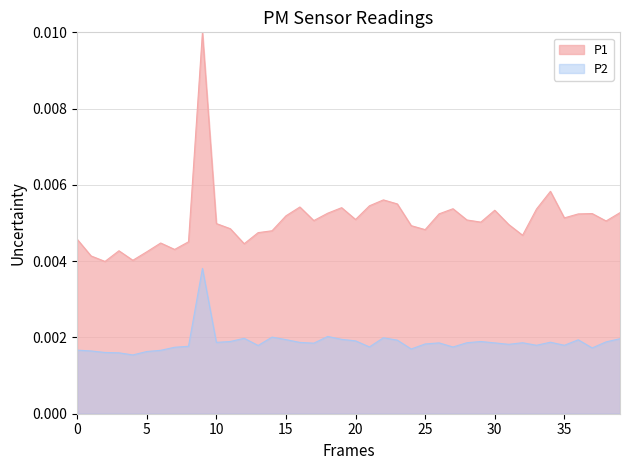

Which series has the widest spread of values?

P1